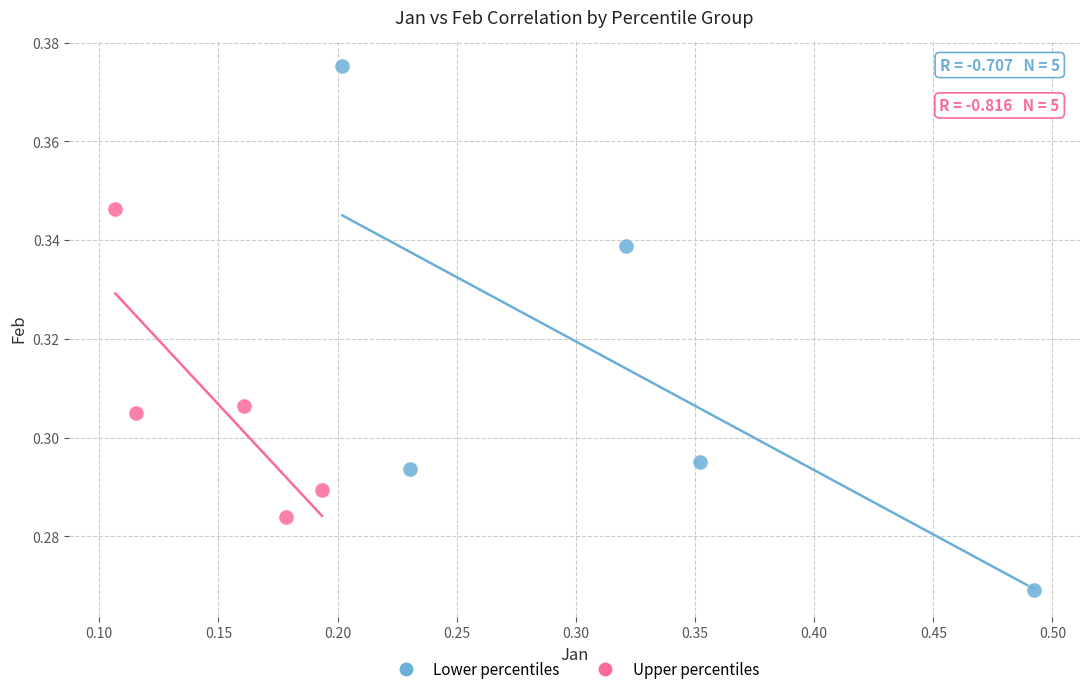

Which series reaches the minimum Y coordinate?

Lower percentiles